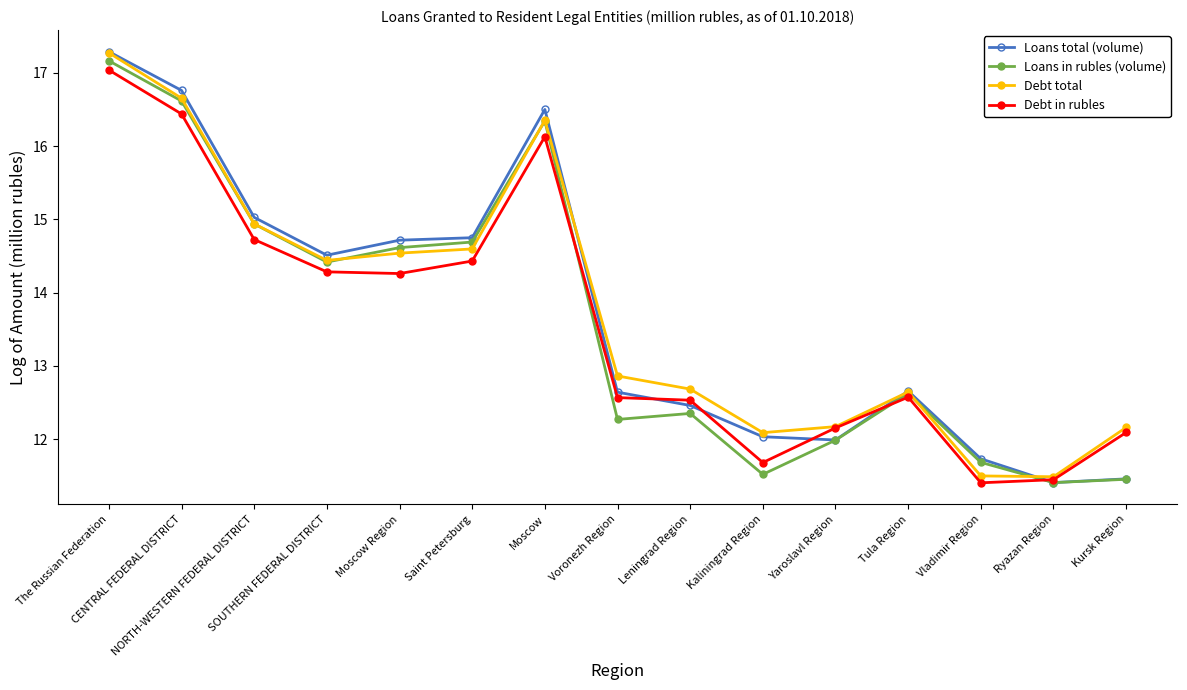

At how many categories does at least one series exceed 12?

13